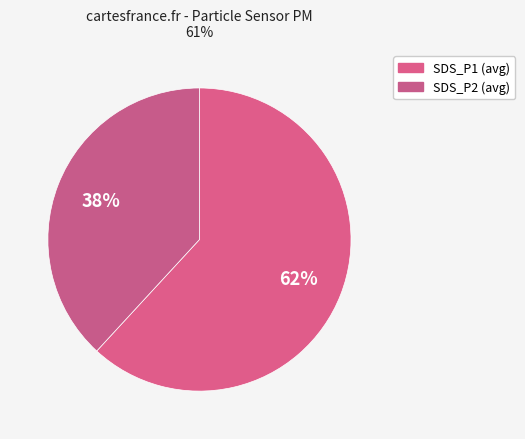

What is the change in value from SDS_P1 to SDS_P2?

-0.8